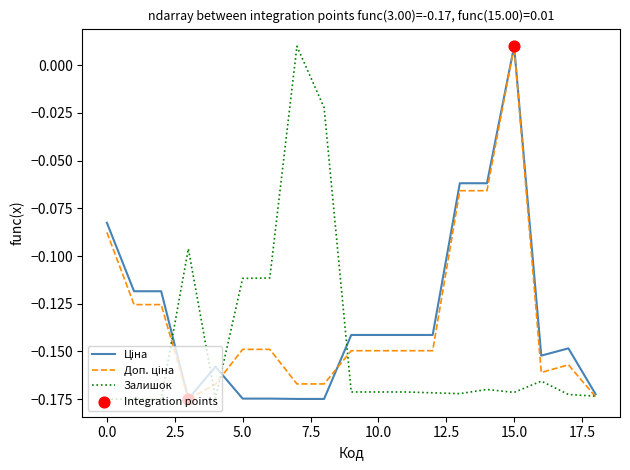

At how many categories does at least one series exceed 0?

2